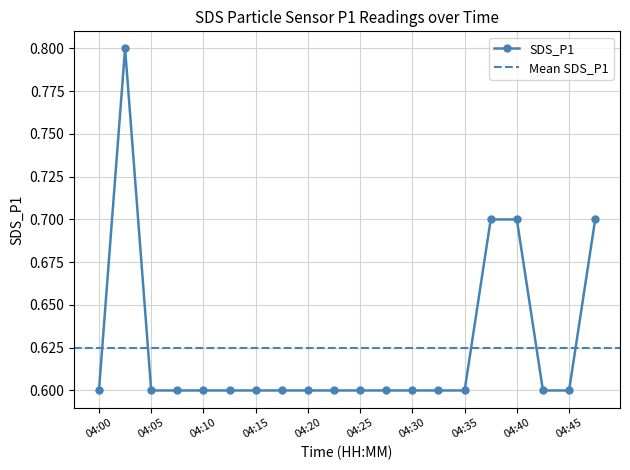

Reading left to right, extract all data points from this chart.

04:00=0.6	04:02=0.8	04:05=0.6	04:07=0.6	04:10=0.6	04:12=0.6	04:15=0.6	04:17=0.6	04:20=0.6	04:22=0.6	04:25=0.6	04:27=0.6	04:30=0.6	04:32=0.6	04:35=0.6	04:37=0.7	04:40=0.7	04:42=0.6	04:45=0.6	04:47=0.7